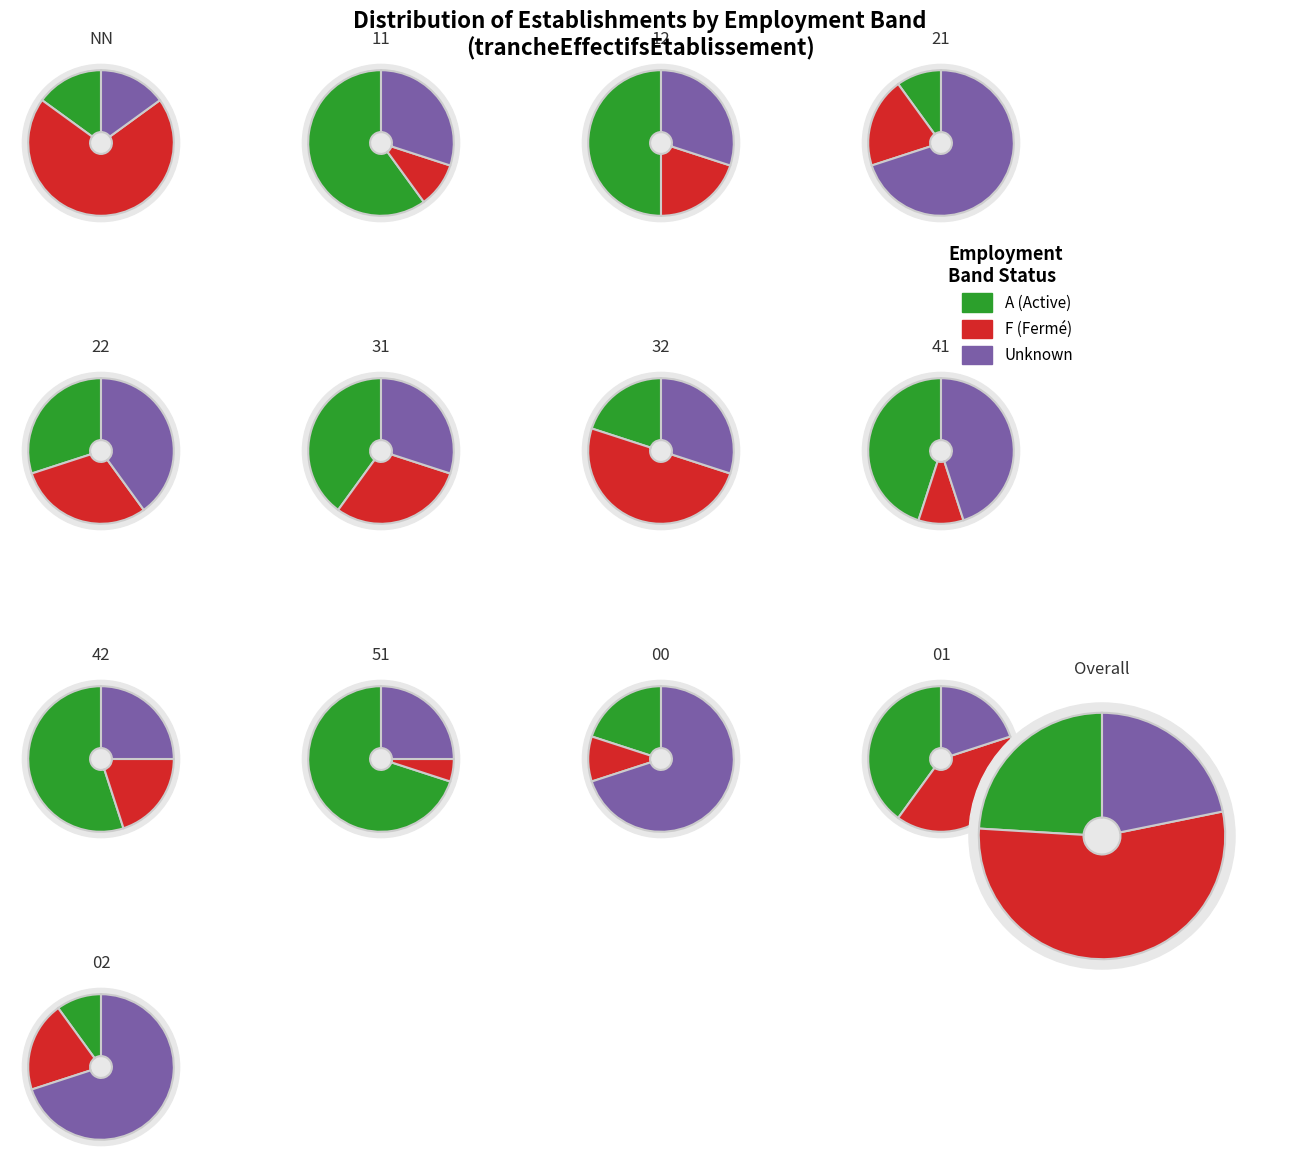

Does any single category account for the majority?

Yes